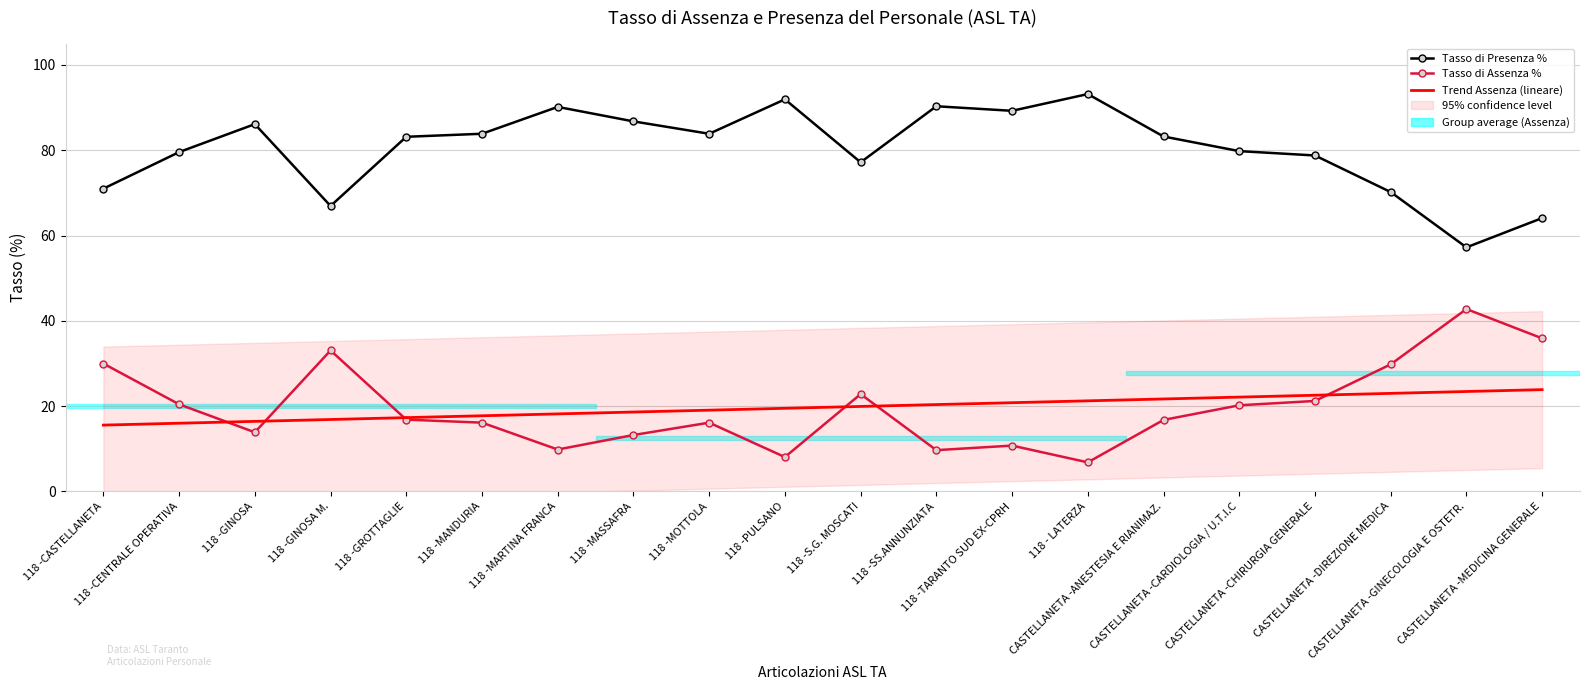

In Tasso di Presenza %, how many points are lower than both neighbors (excluding endpoints)?

5